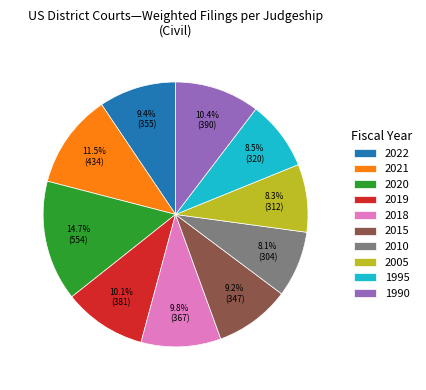

Which slice is the largest?

2020